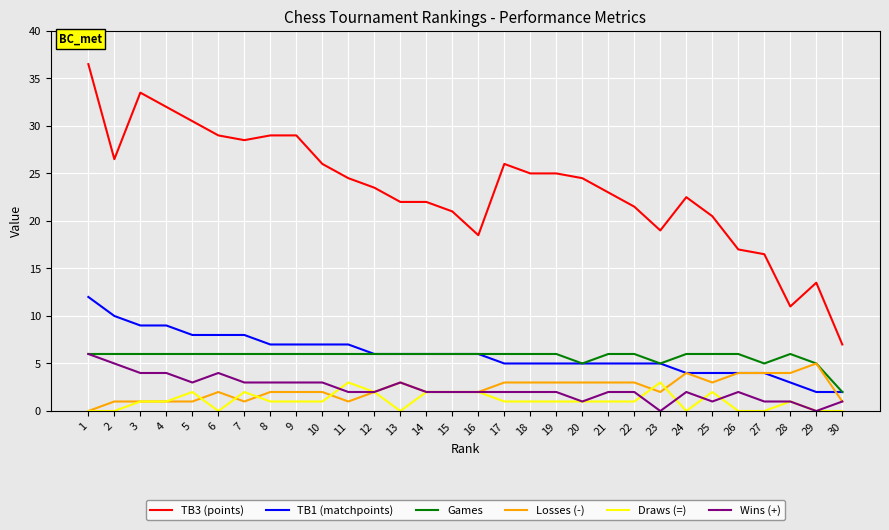

At which label does Games reach its minimum?

30